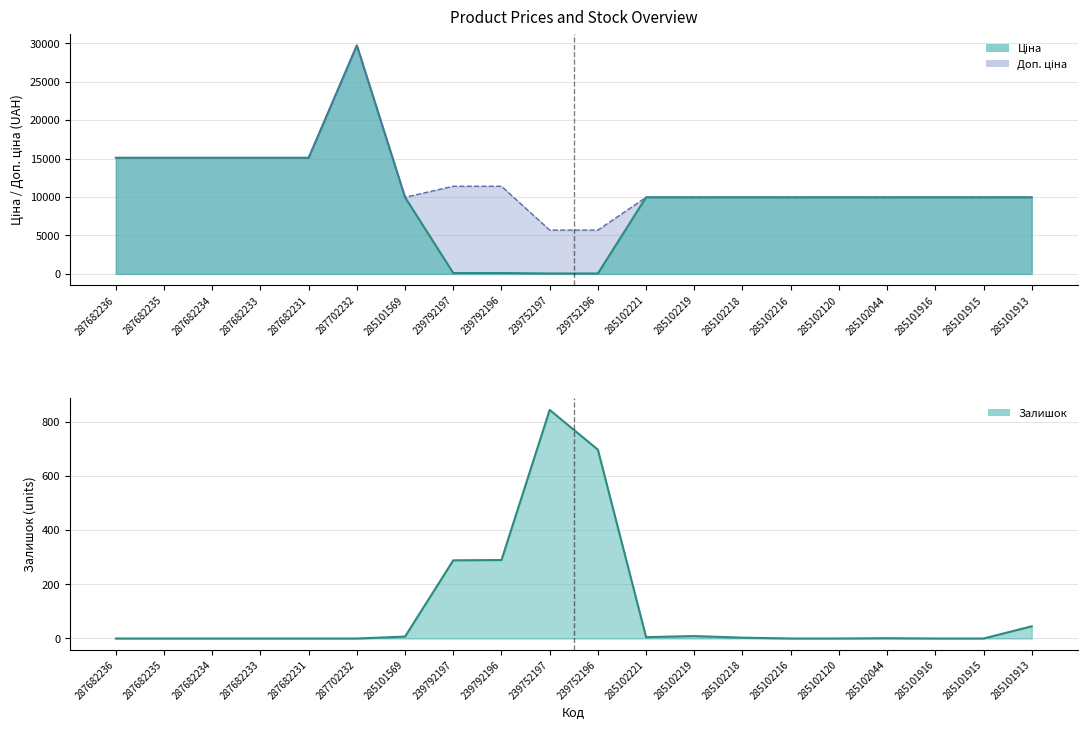

How many distinct data groups are displayed?

3